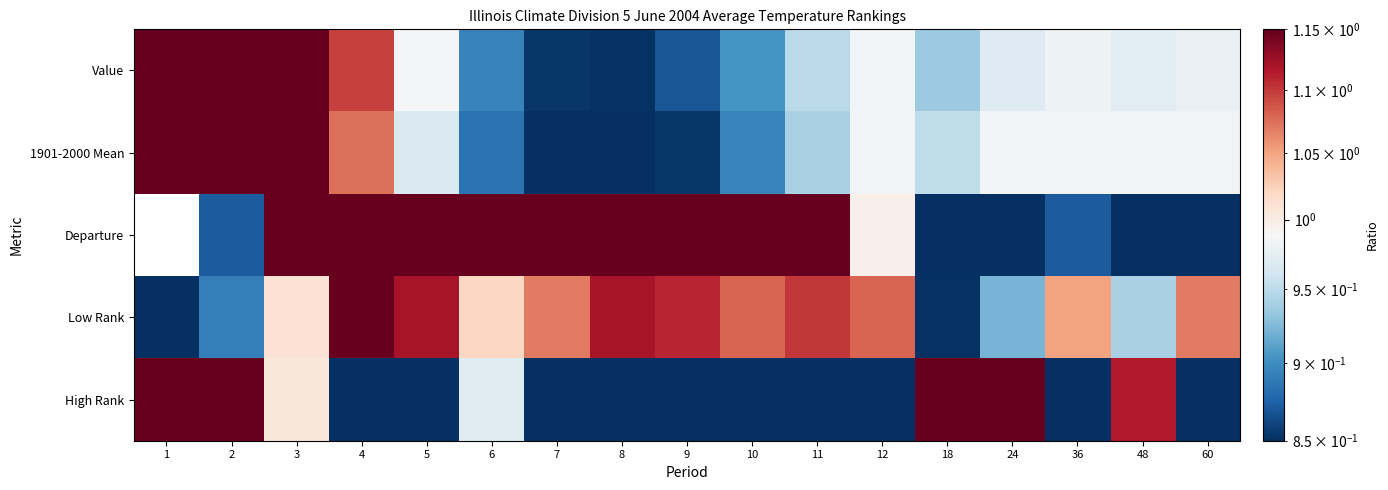

At which category does the chart reach its minimum across all series?

1